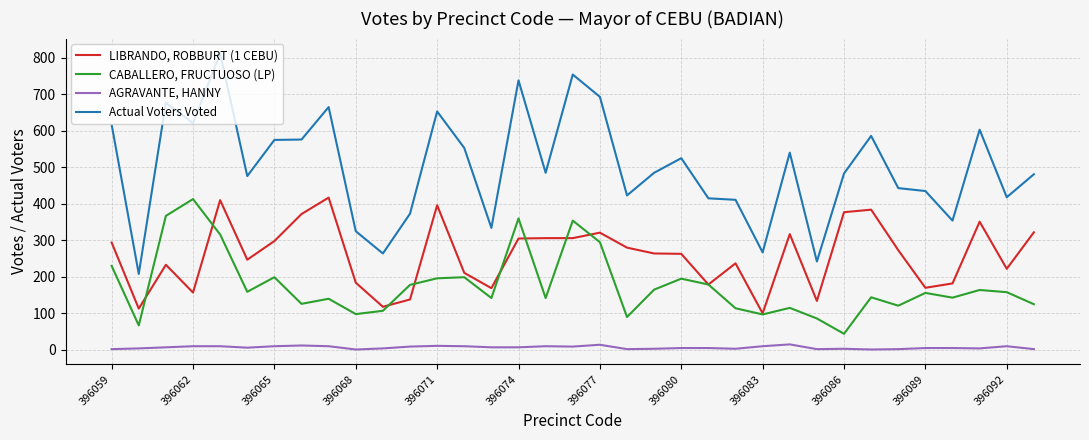

True or false: AGRAVANTE, HANNY and CABALLERO, FRUCTUOSO (LP) intersect in this chart.

False